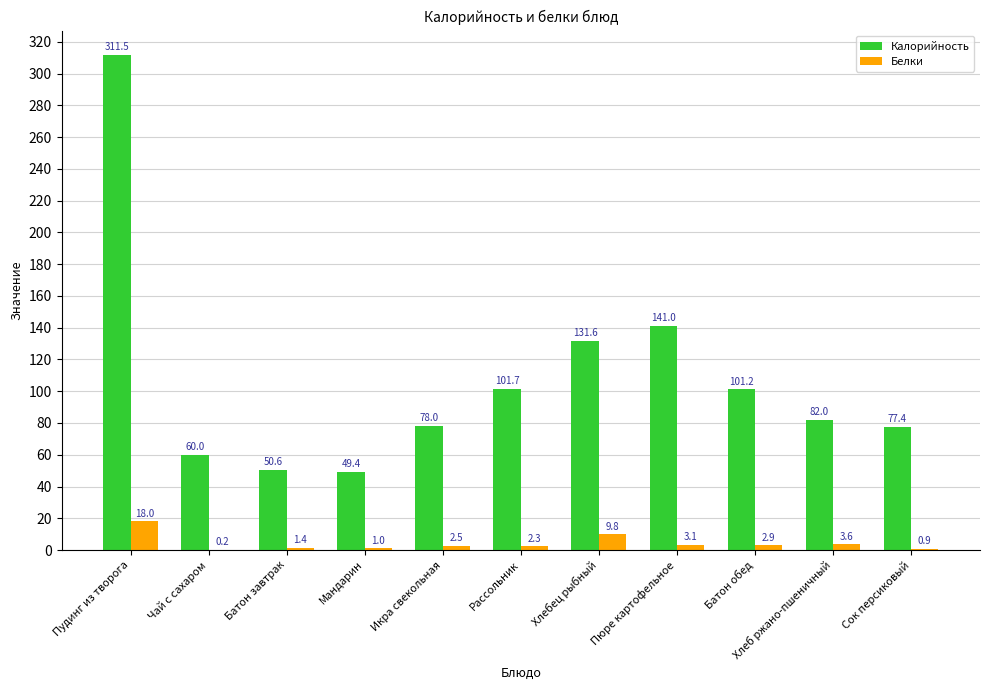

Which series has the largest total across all categories?

Калорийность